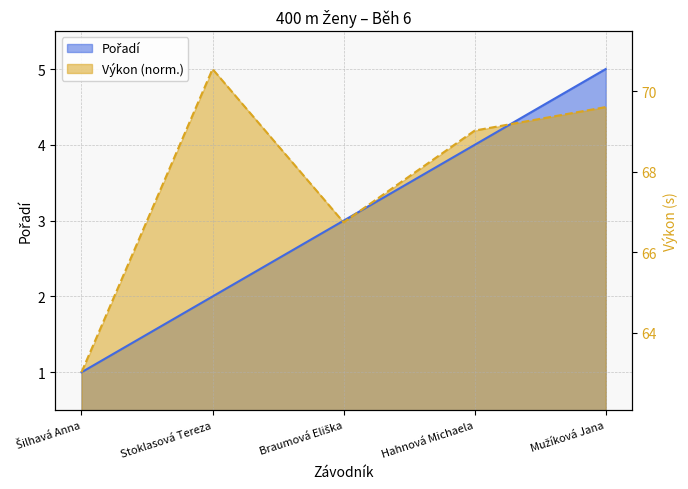

At which label does Pořadí reach its peak?

Mužíková Jana